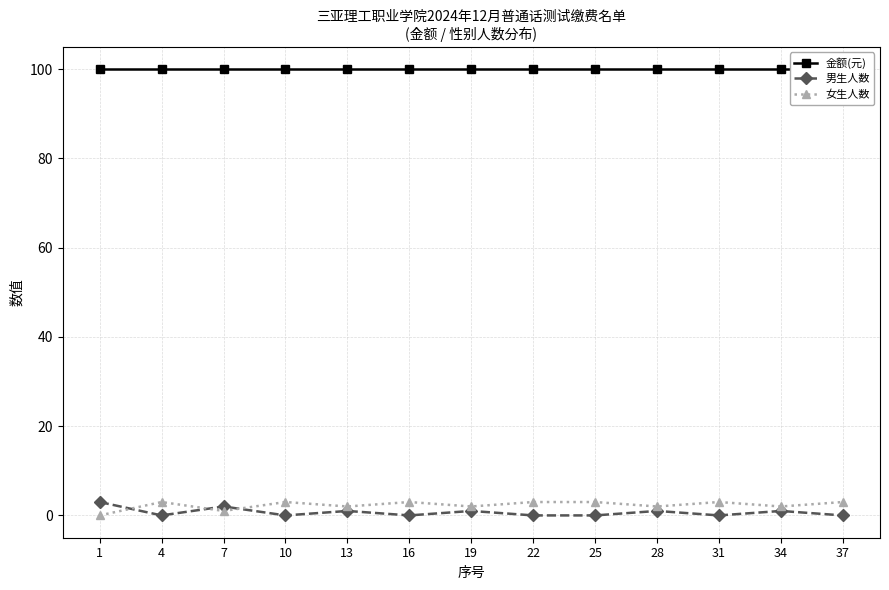

Is it true that 男生人数 equals -1 at 10?

False